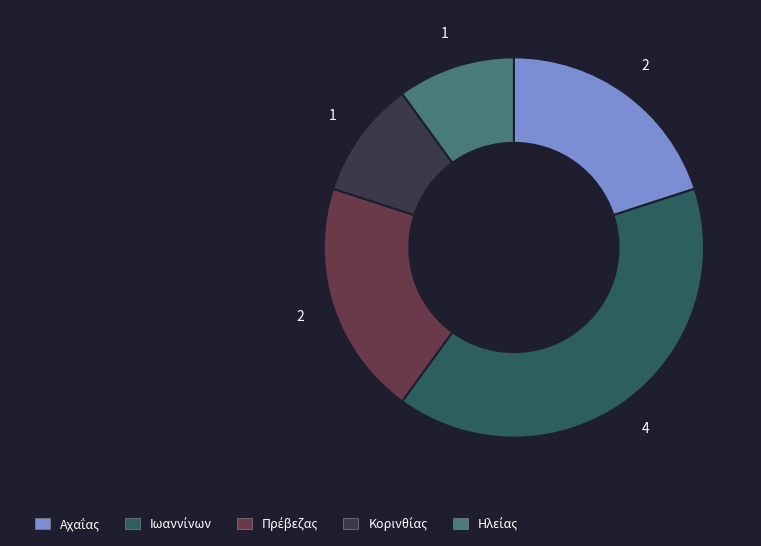

Does any single category account for the majority?

No